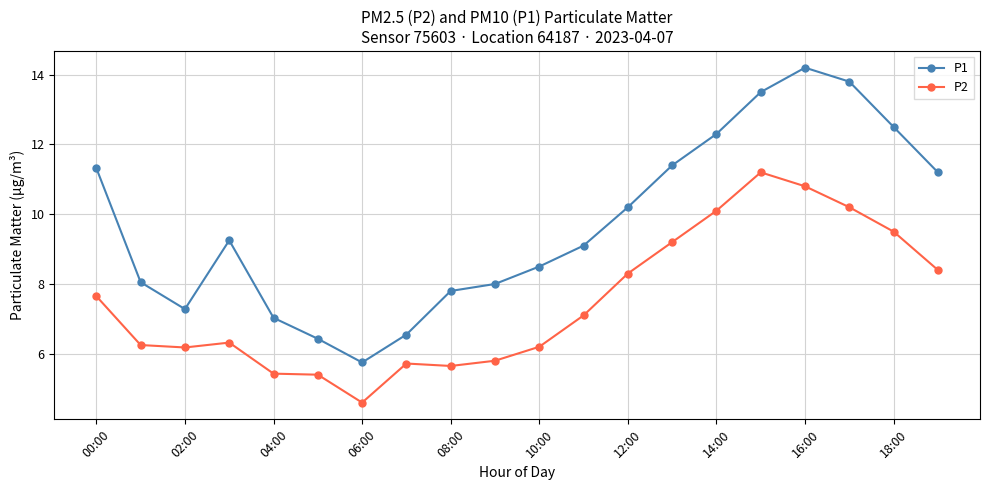

What is the greatest value displayed?

14.2